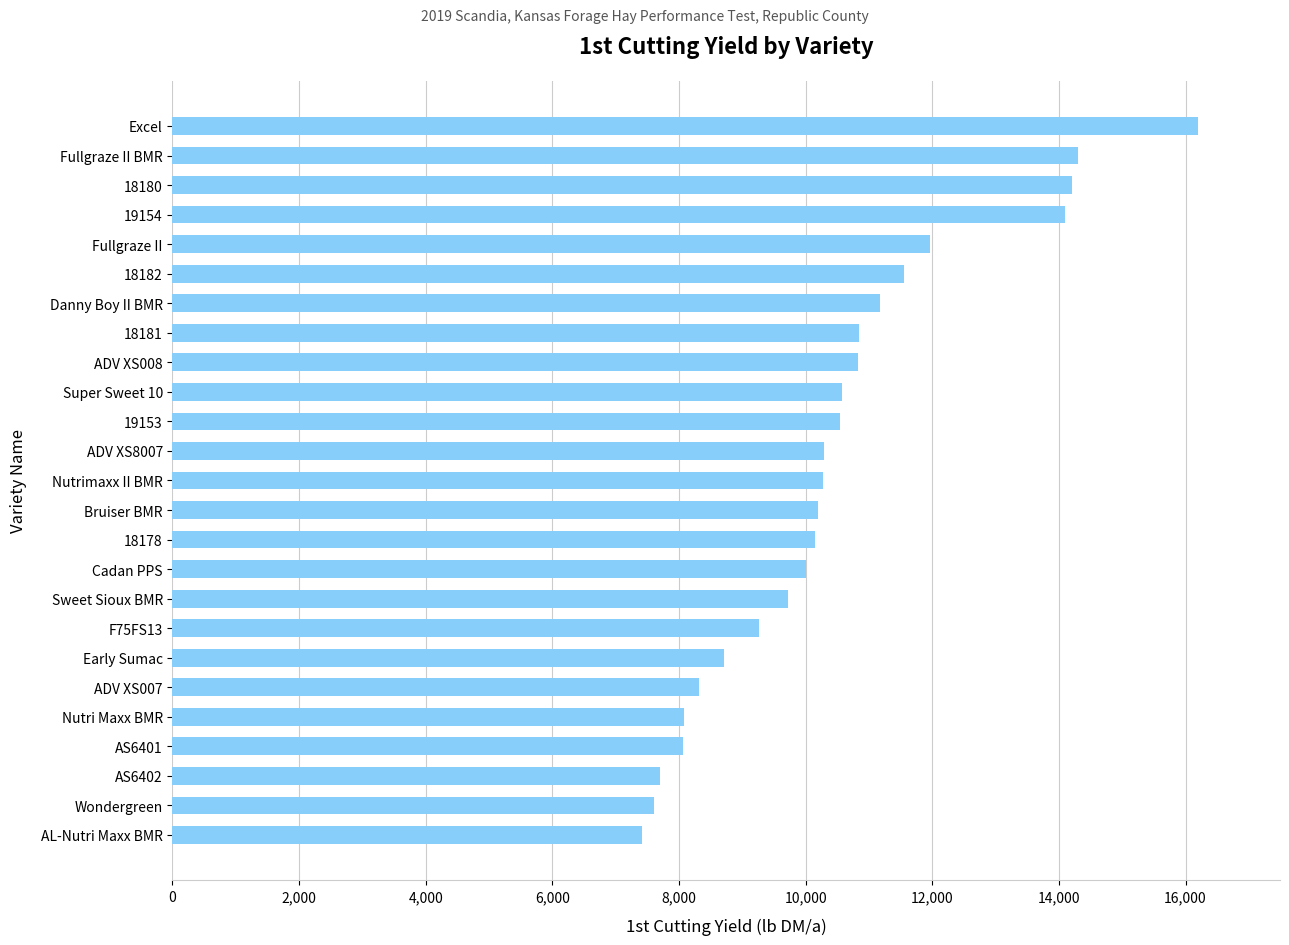

How many data points does each series have?

25